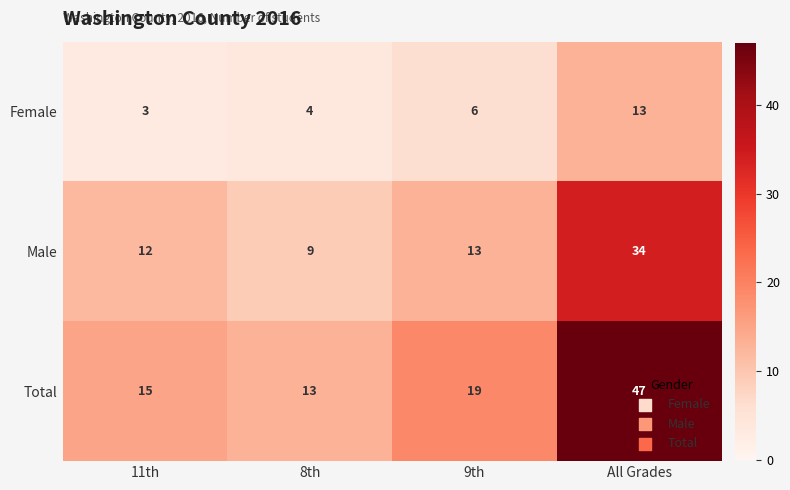

Rank the series at 9th from highest to lowest value.

Total, Male, Female